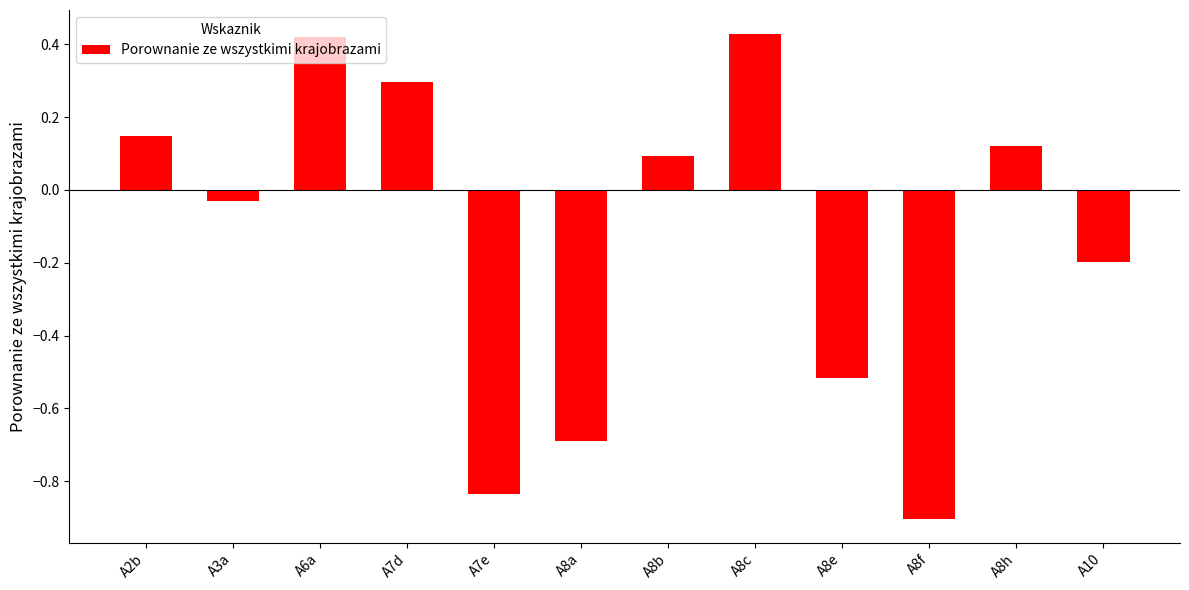

At which label is the value closest to 0?

A3a